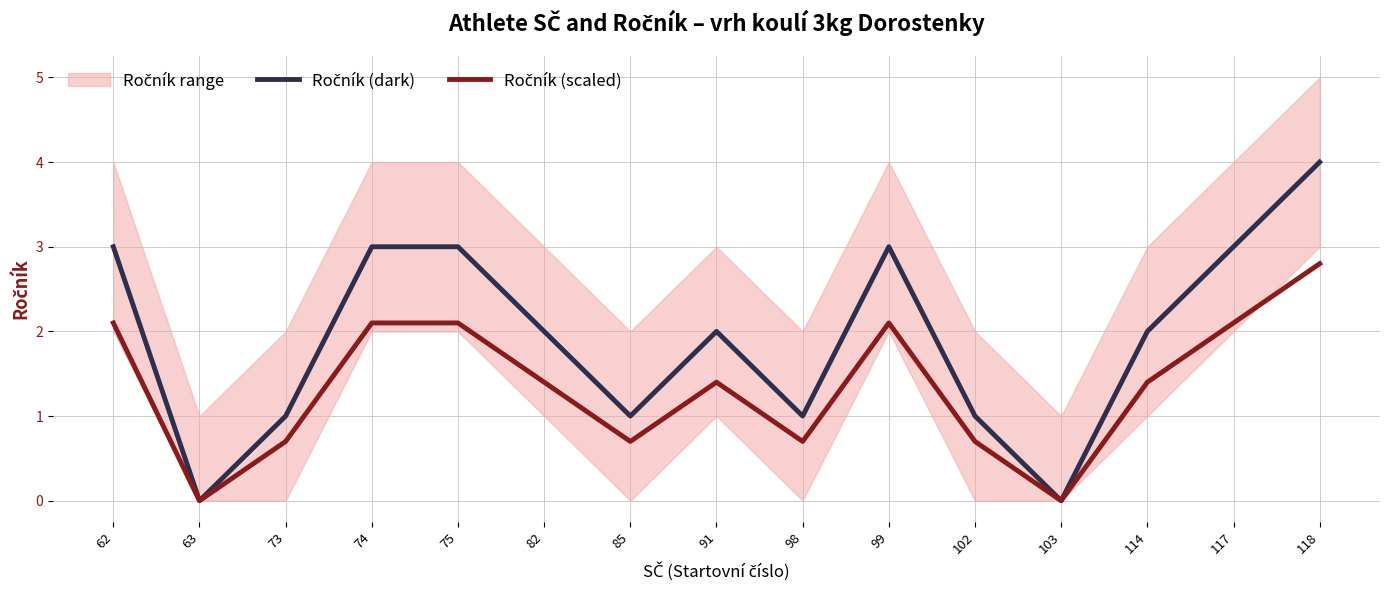

How many data points in Ročník (scaled) are above 1?

9